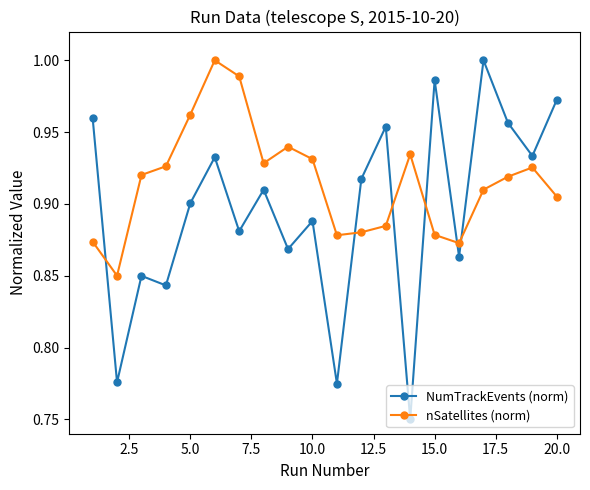

What are all the series names shown in the legend?

NumTrackEvents (norm), nSatellites (norm)